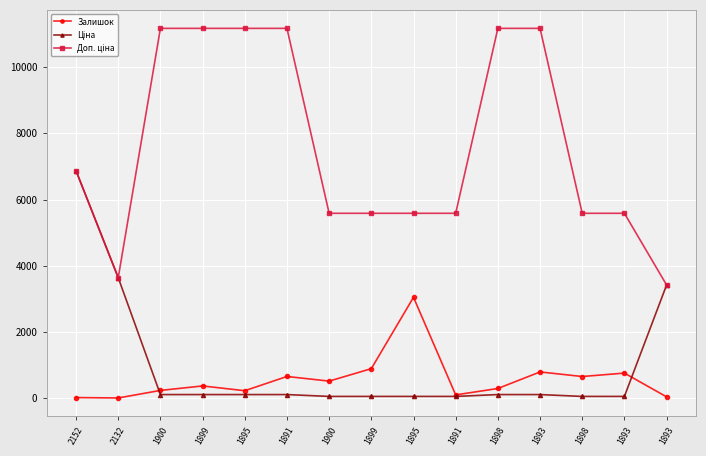

What is the difference between the highest and lowest values at 1893?

11057.3